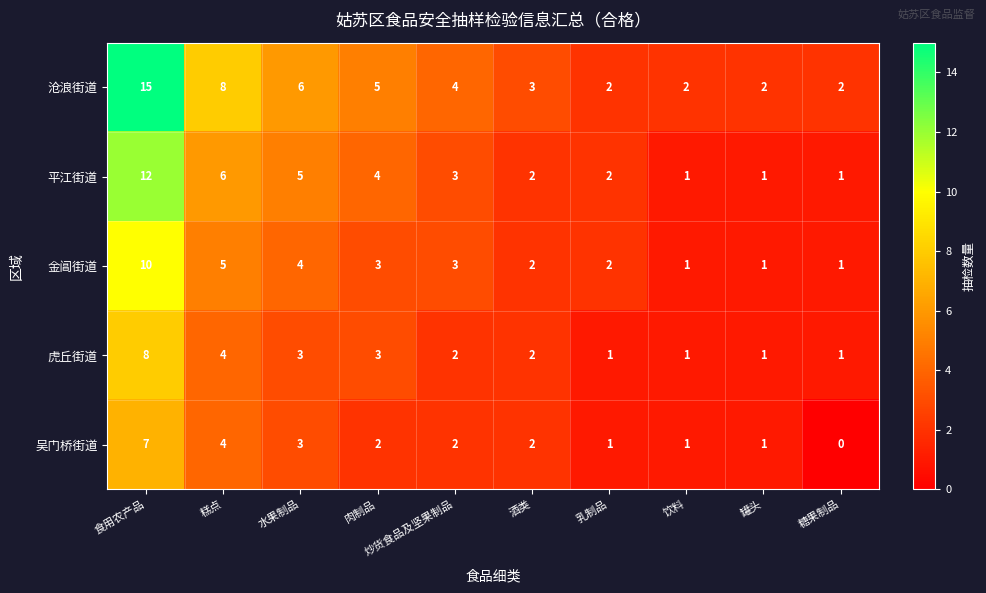

At which category is the sum across all series the highest?

食用农产品